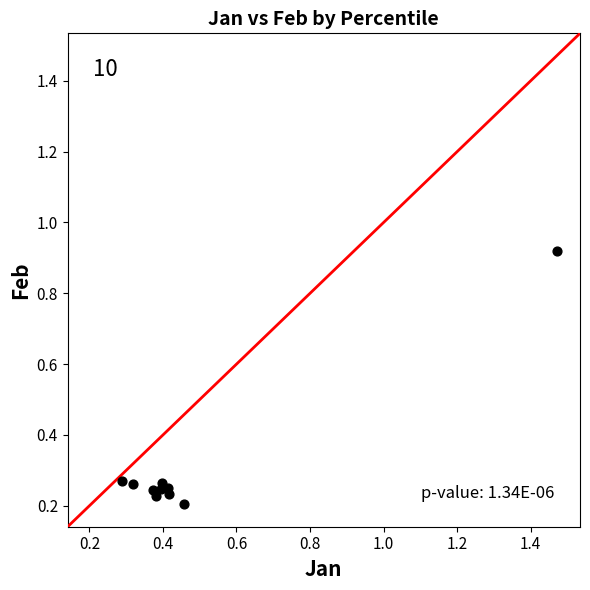

What is the range of Y values (max minus min)?

0.7